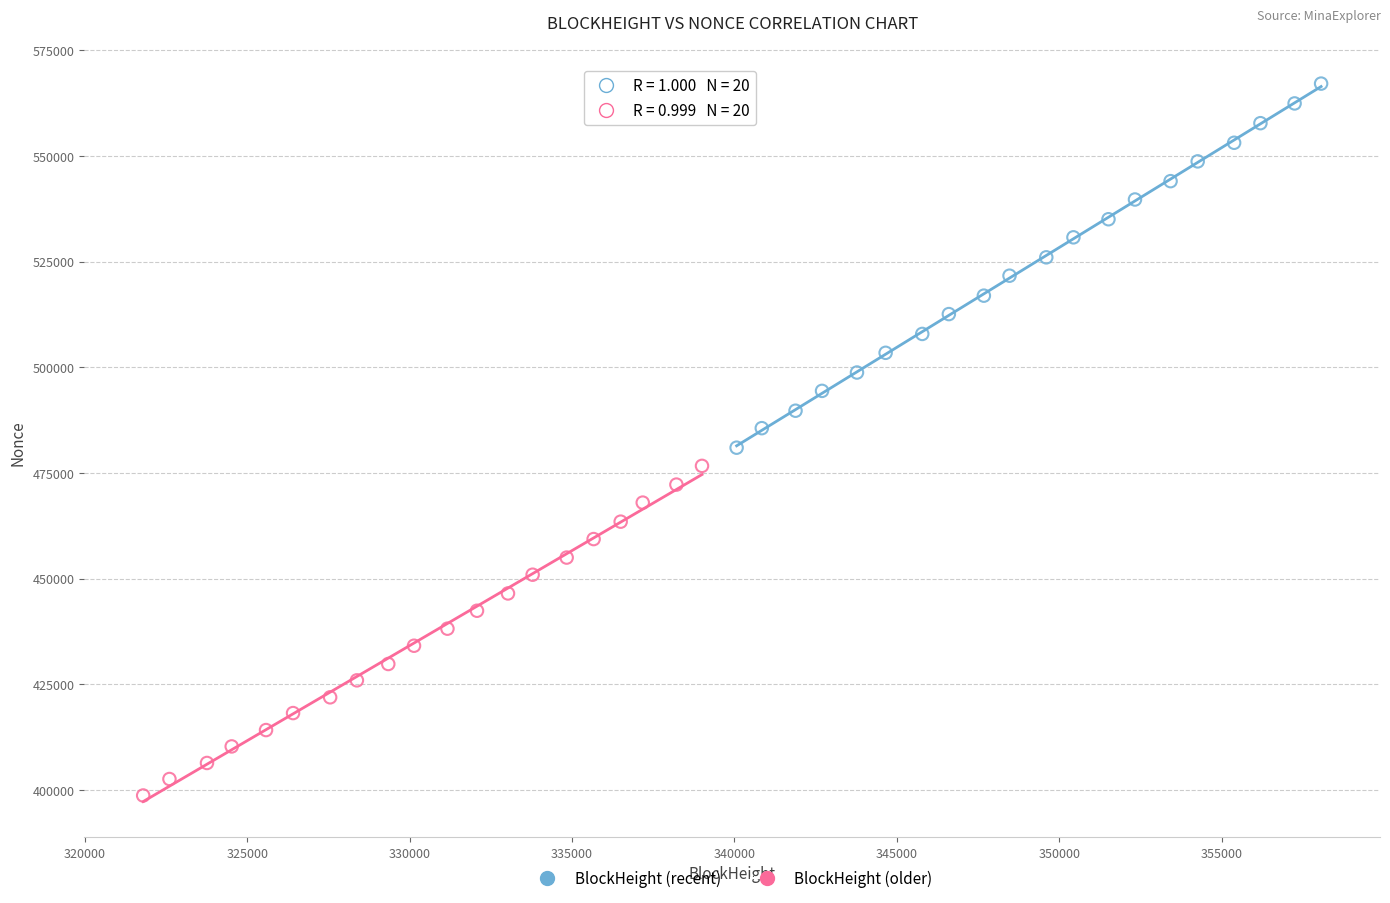

Which series reaches the maximum Y coordinate?

BlockHeight (recent)